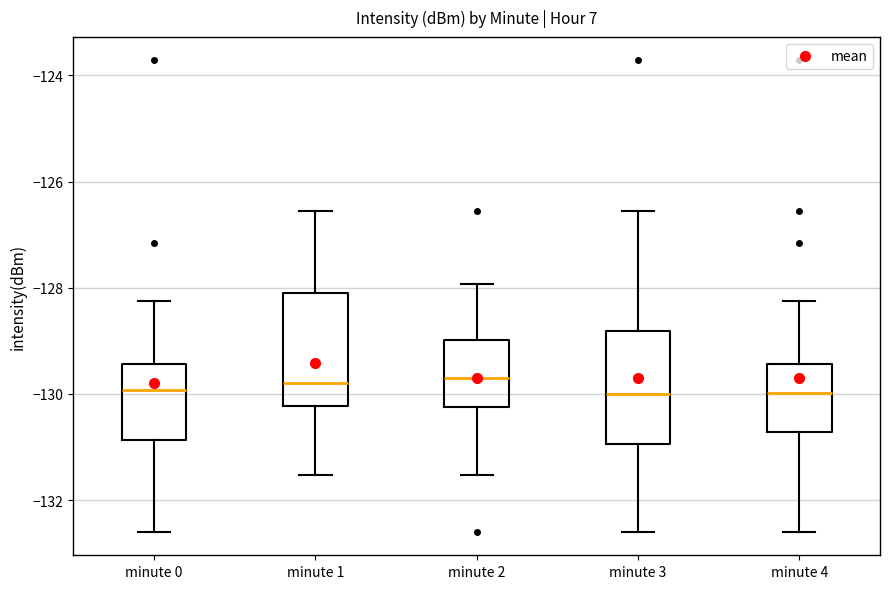

Where does the upper whisker of the box for minute 2 end on the y-axis? The values are not printed on the chart, so give them approximately, as read against the axis.

-128.0